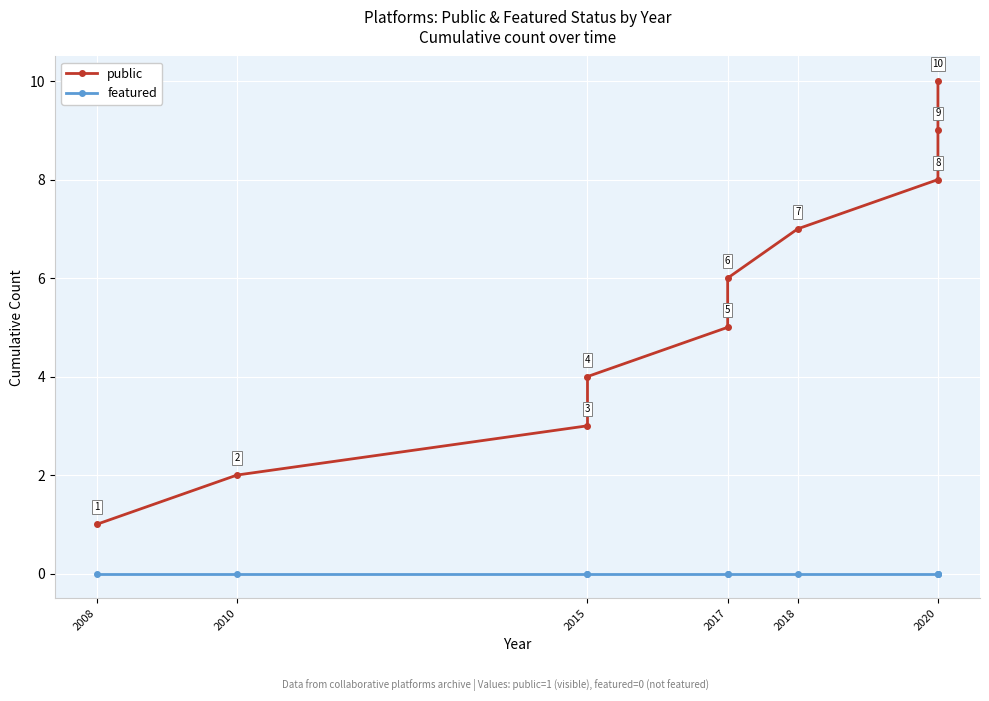

Is it true that public equals 9 at 8?

True